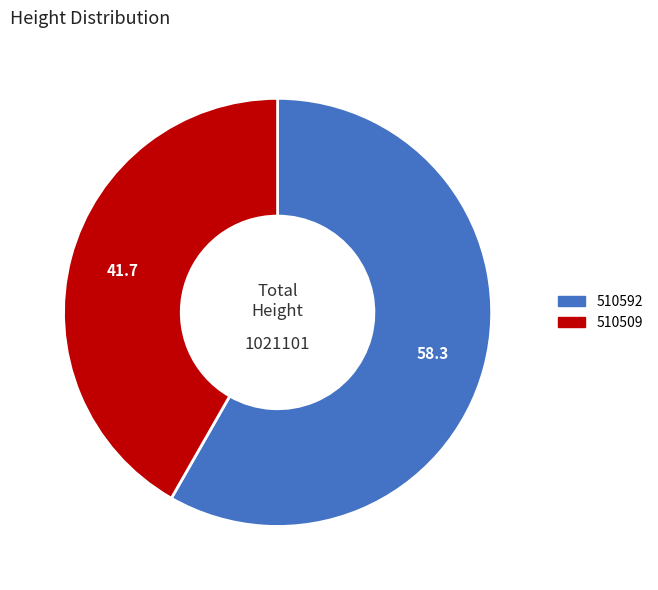

Rank the categories by value from highest to lowest.

510592, 510509